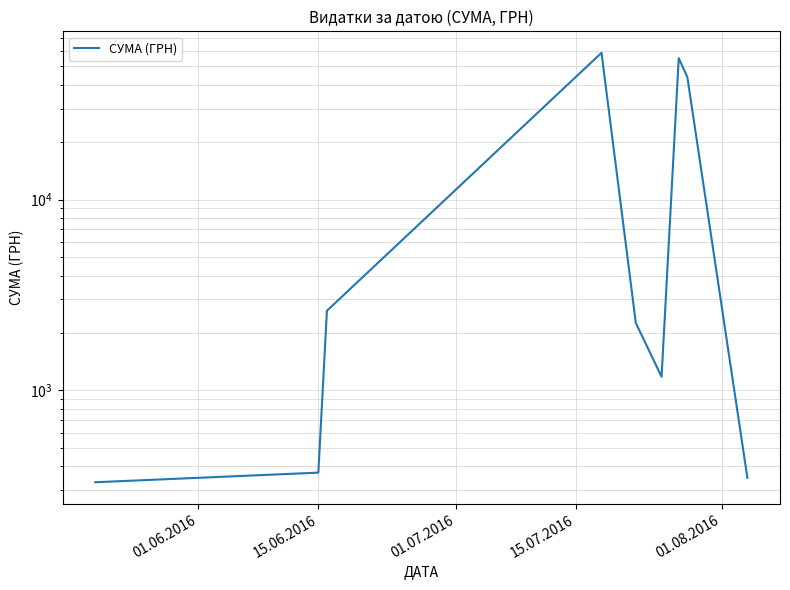

What is the sum of all values?

164986.4